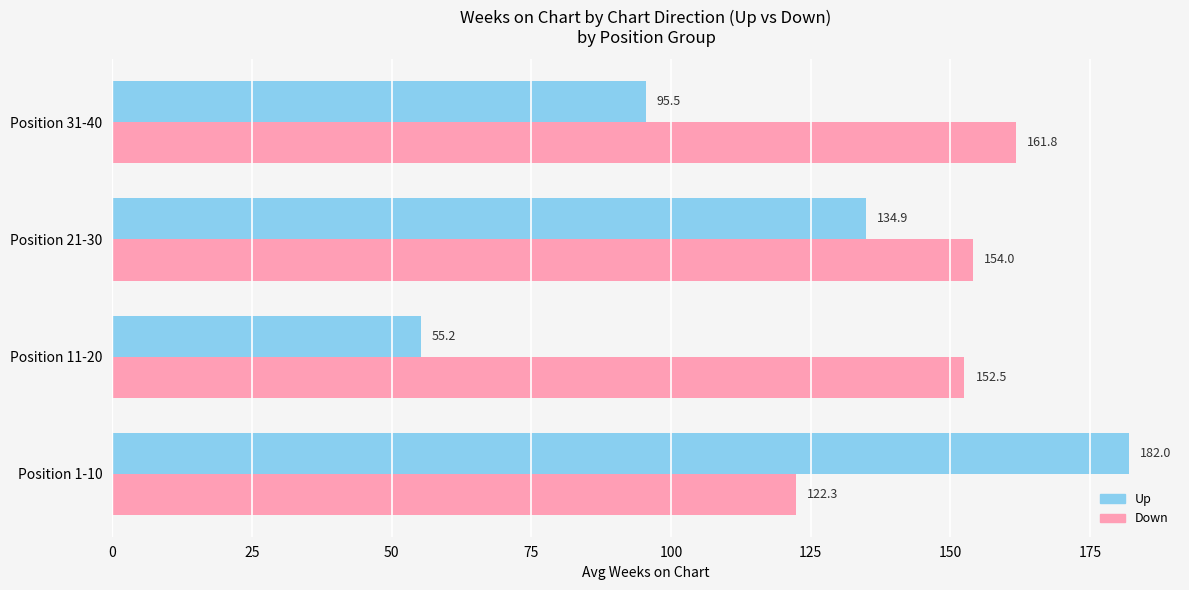

The value of Up at Position 1-10 is 246.6. True or false?

False